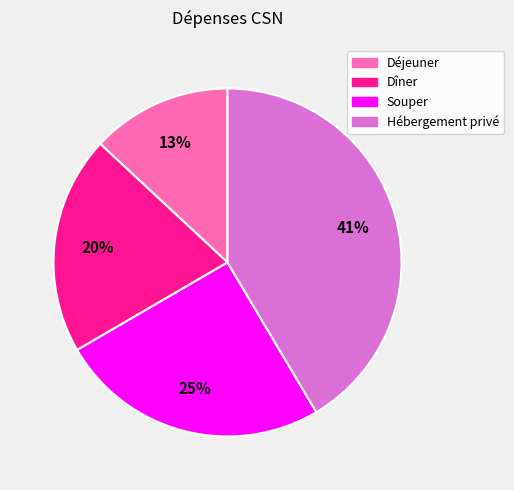

Which category has the biggest portion of the pie?

Hébergement privé